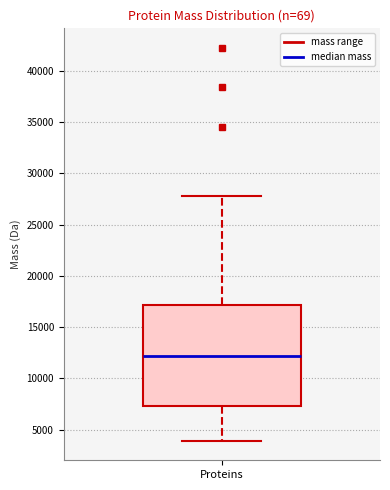

Where does the upper whisker of the box for Proteins end on the y-axis? The values are not printed on the chart, so give them approximately, as read against the axis.

28000